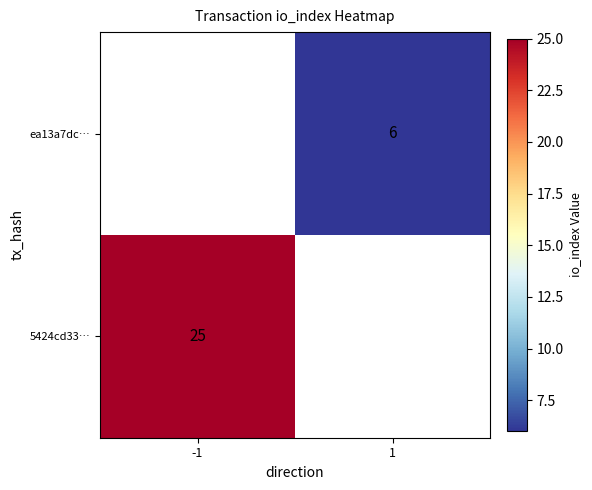

Which category has the lowest value across all series?

1